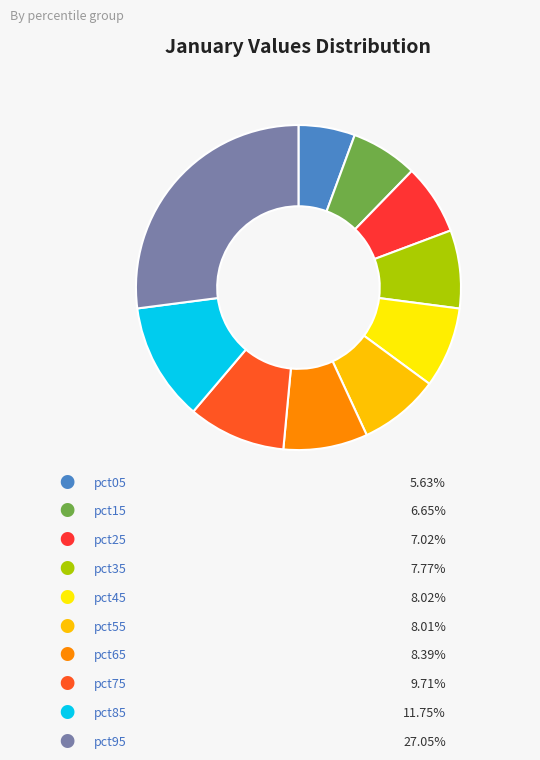

Which slice is the smallest?

pct05